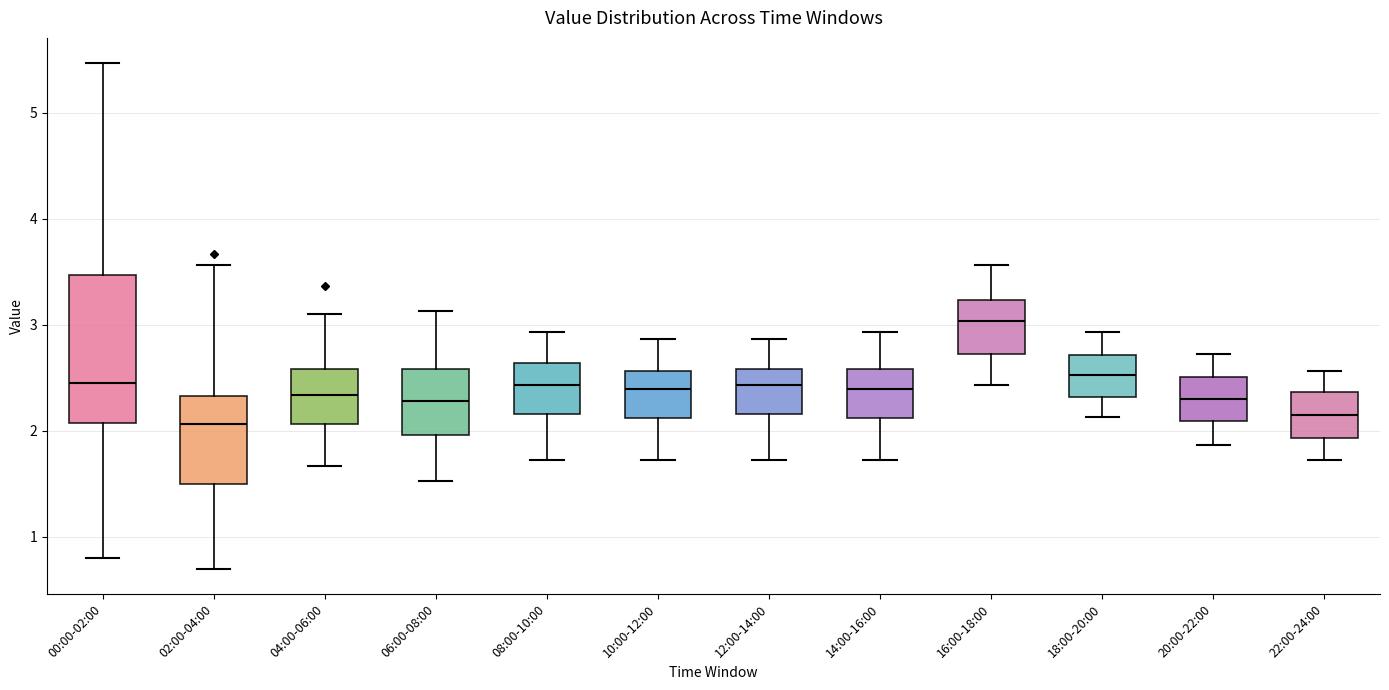

Which box's median line is the highest?

16:00-18:00